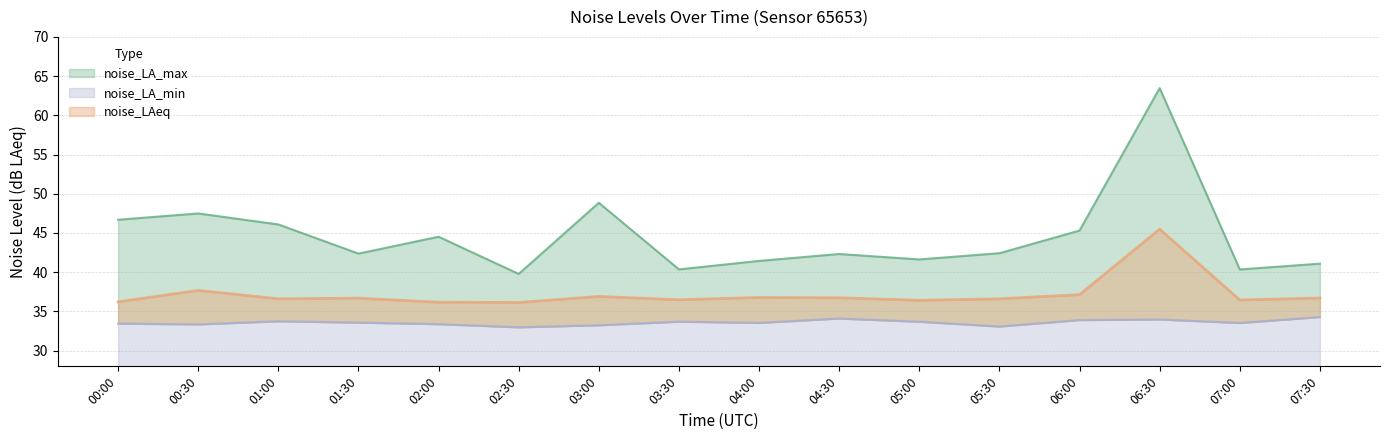

At which category does the chart reach its minimum across all series?

02:30